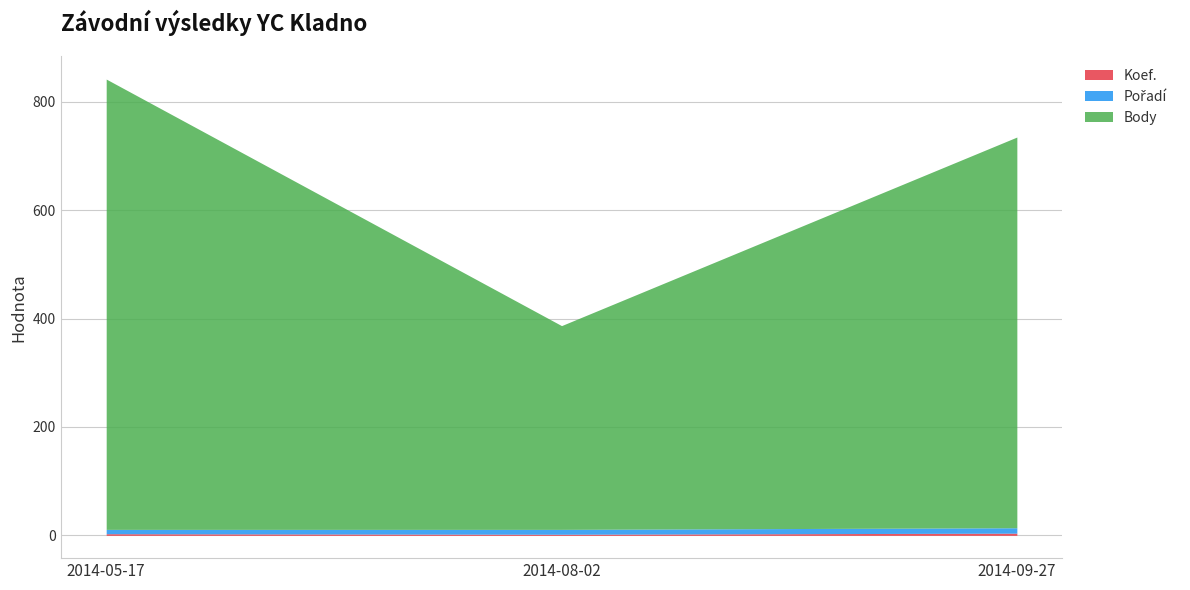

Which category has the highest value in the Pořadí series?

2014-09-27